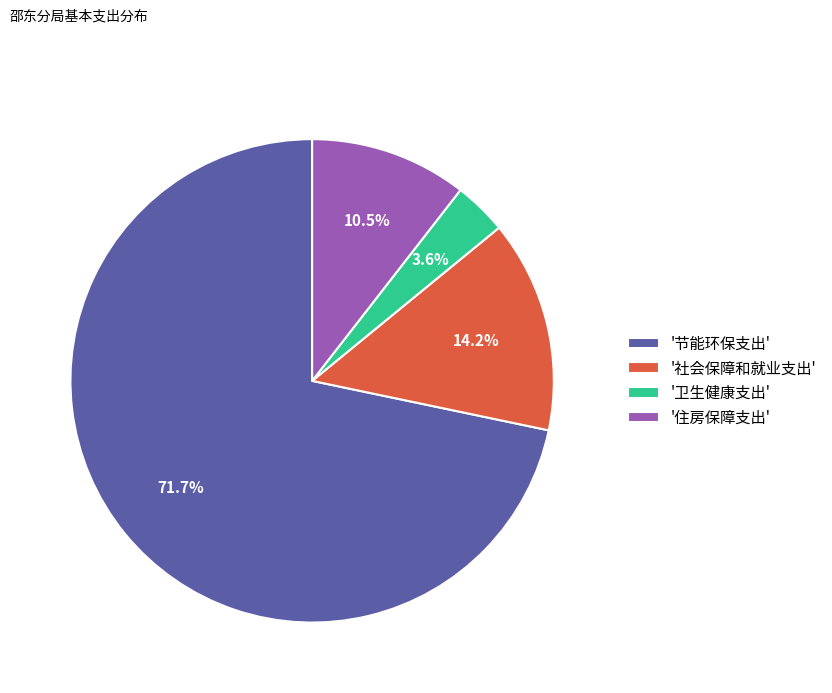

What percentage do '节能环保支出' and '住房保障支出' together represent?

82.2%